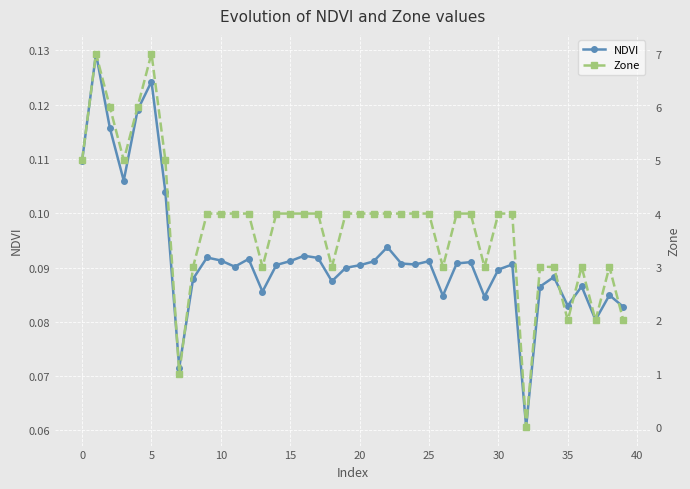

What is the greatest value displayed?

7.0